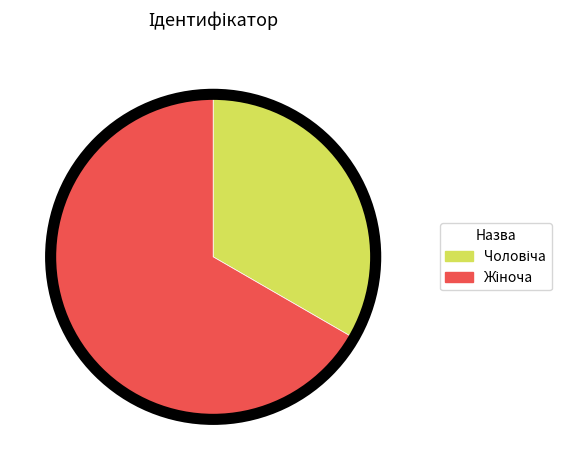

Is there any slice that represents more than half of the pie?

Yes